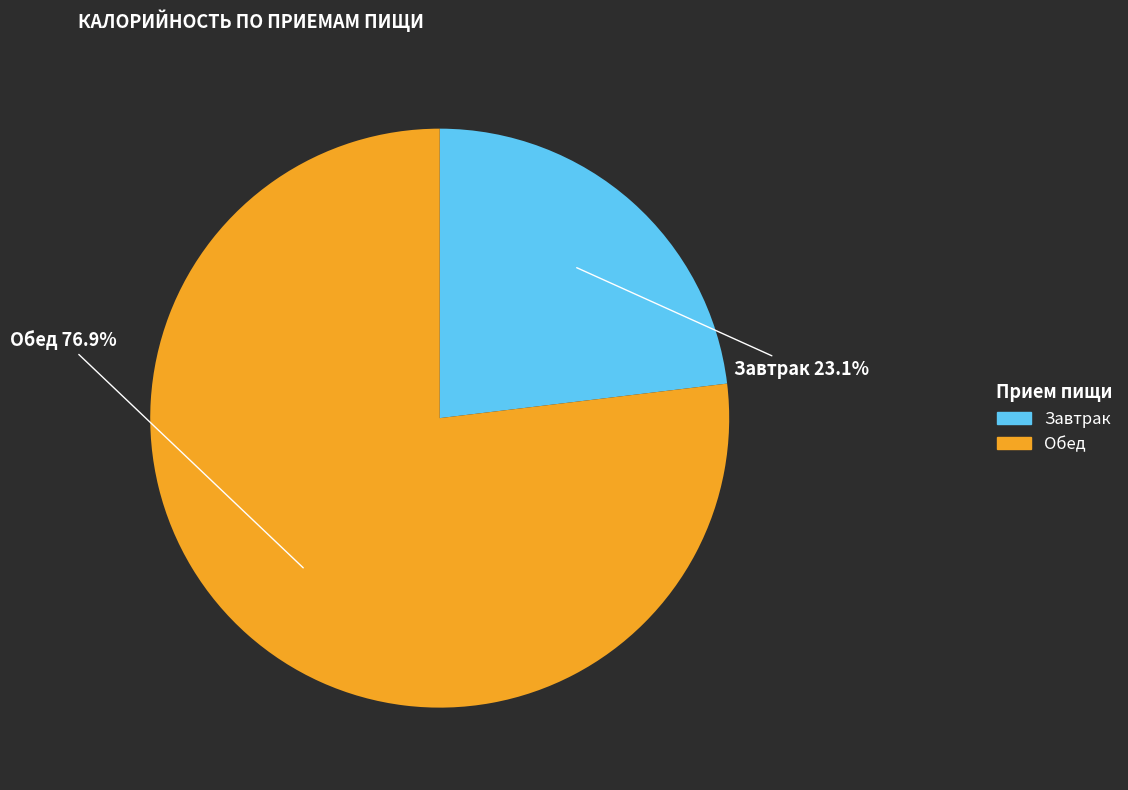

To the nearest percent, what is the combined percentage of Обед and Завтрак?

100%